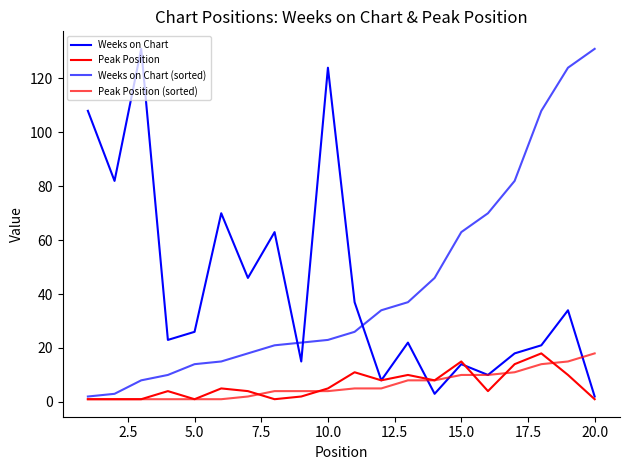

How many lines are shown in the chart?

4